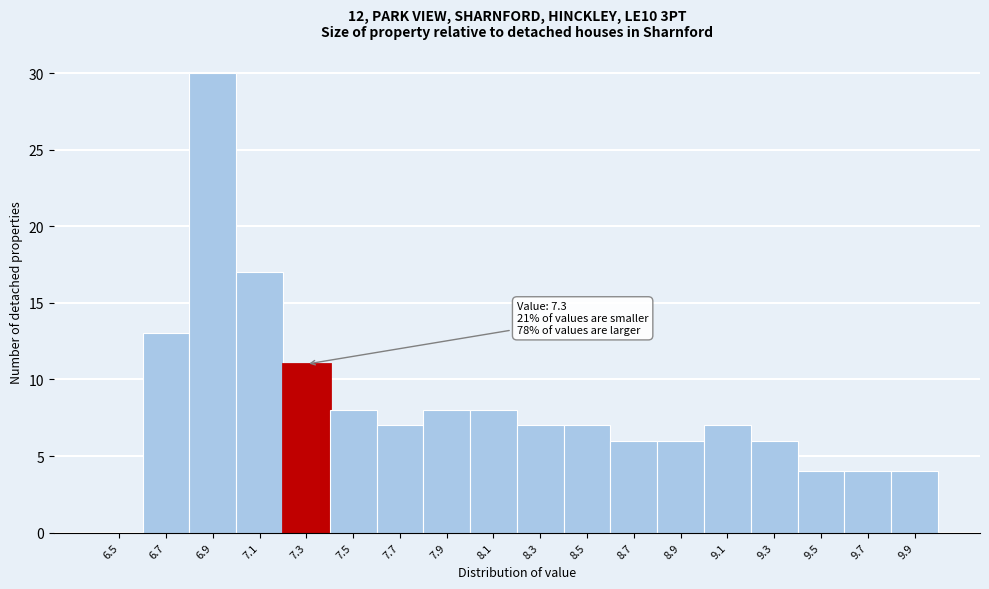

Reading left to right, extract all data points from this chart.

6.5=0	6.7=13	6.9=30	7.1=17	7.3=11	7.5=8	7.7=7	7.9=8	8.1=8	8.3=7	8.5=7	8.7=6	8.9=6	9.1=7	9.3=6	9.5=4	9.7=4	9.9=4